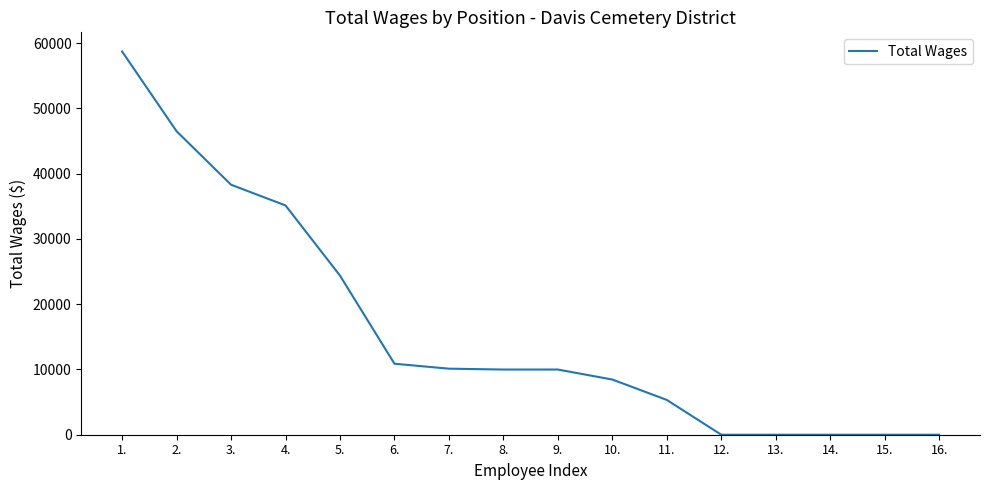

Does the chart have visible grid lines?

No